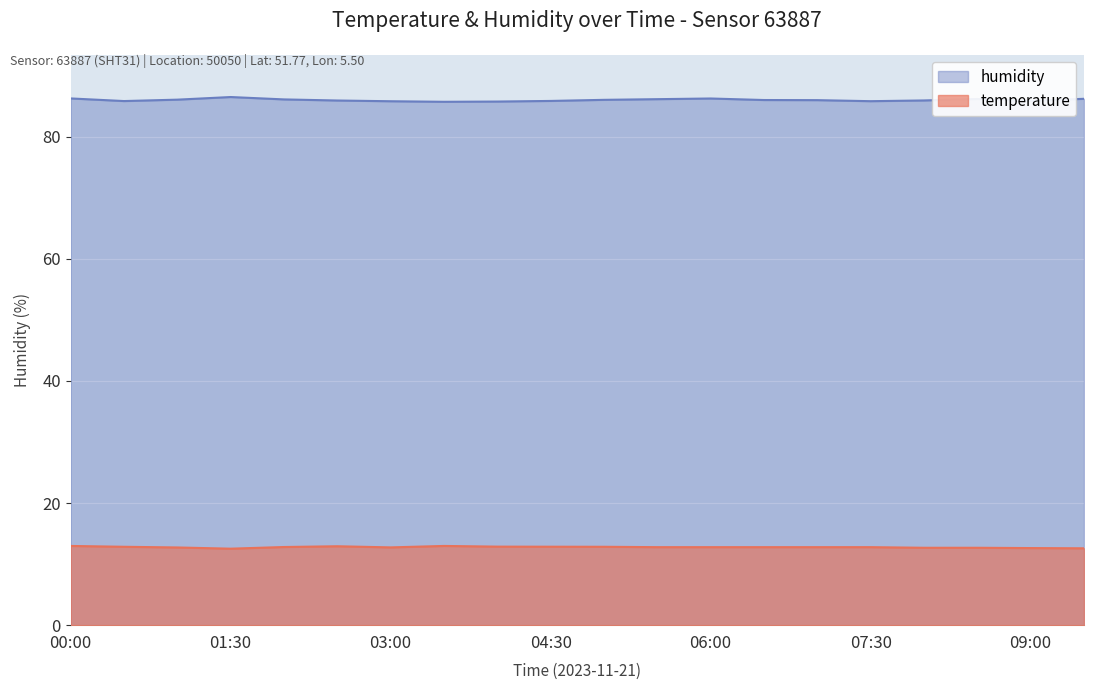

List the series in order of their peak value, highest first.

humidity, temperature